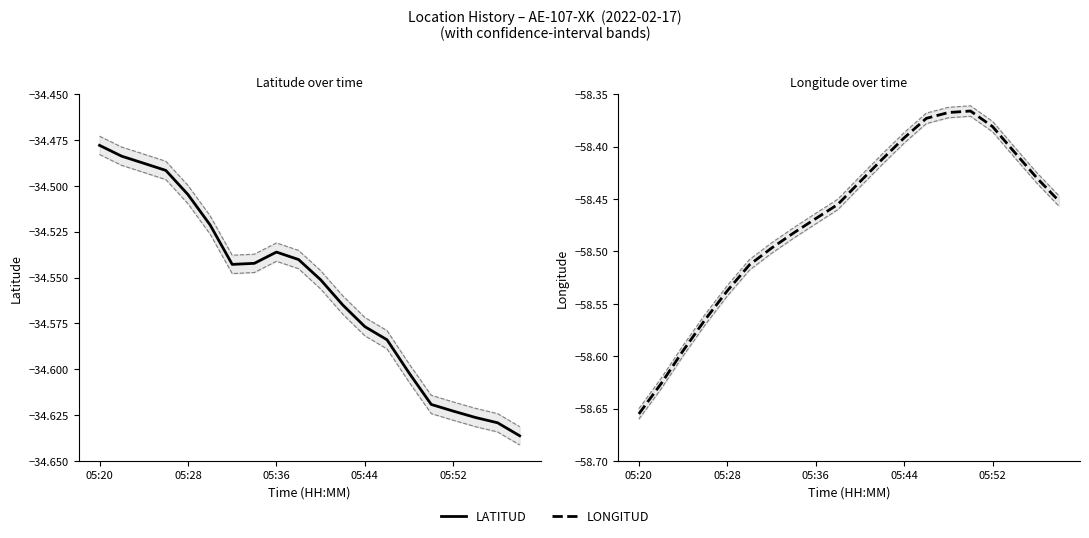

What is the sum of all LATITUD values?

-691.1